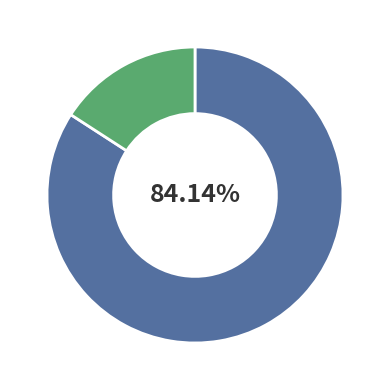

Is there a majority slice in this chart?

Yes